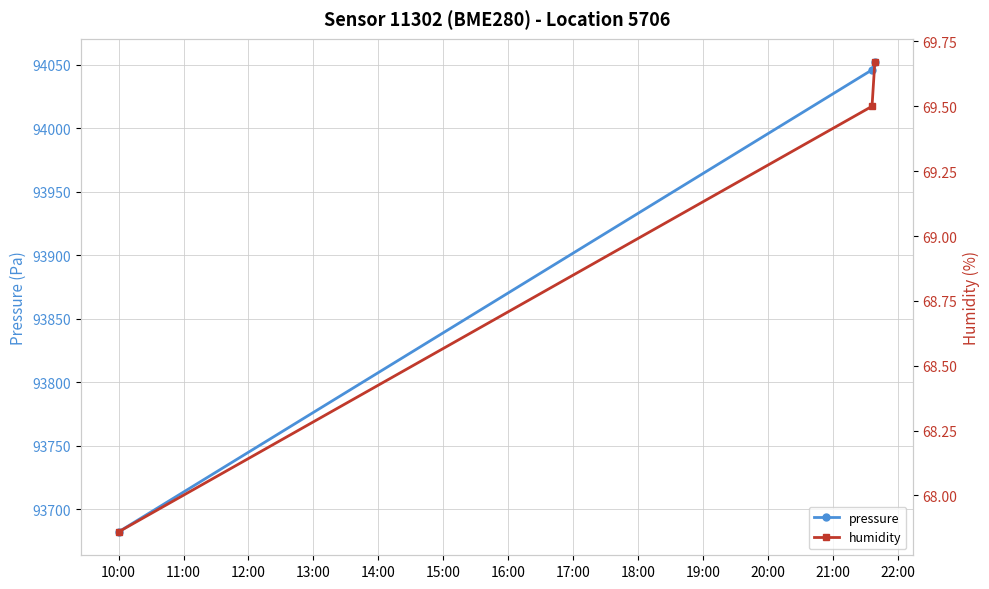

At how many categories does at least one series exceed 44257?

3